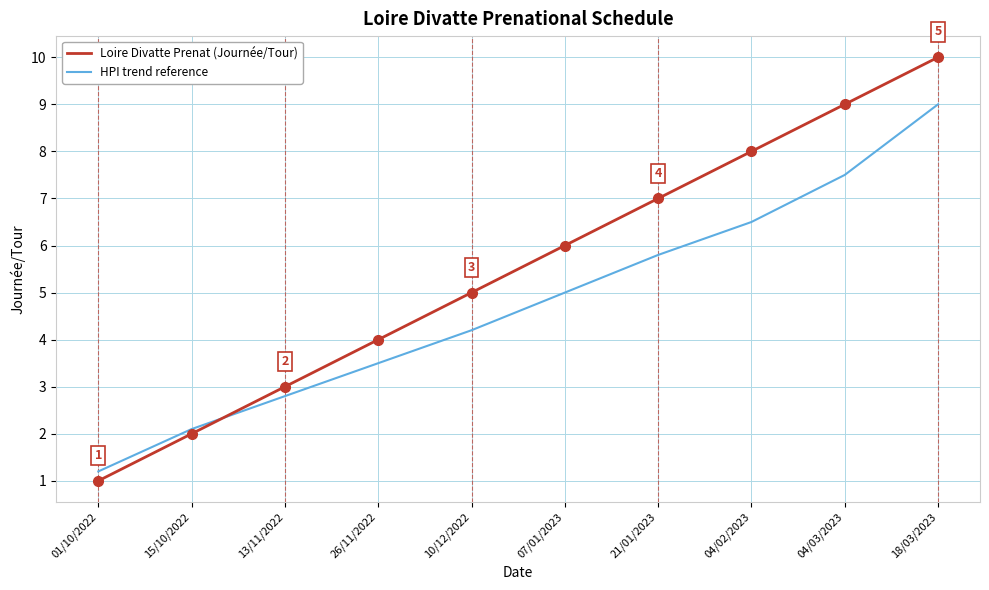

Reading left to right, extract all data points from this chart.

Loire Divatte Prenat (Journée/Tour): 1.0	2.0	3.0	4.0	5.0	6.0	7.0	8.0	9.0	10.0
HPI trend reference: 1.2	2.1	2.8	3.5	4.2	5.0	5.8	6.5	7.5	9.0